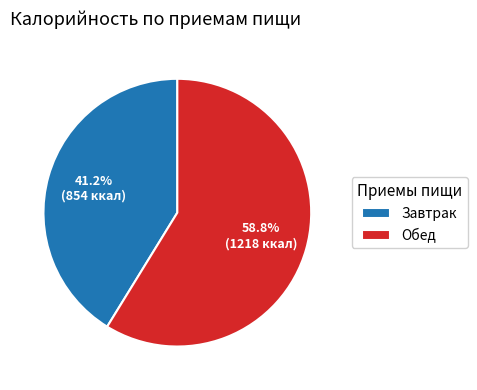

Rank the categories by value from highest to lowest.

Обед, Завтрак